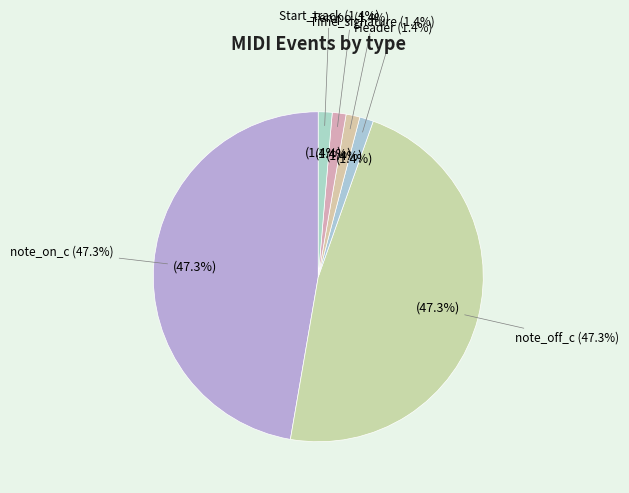

Is there any slice that represents more than half of the pie?

No